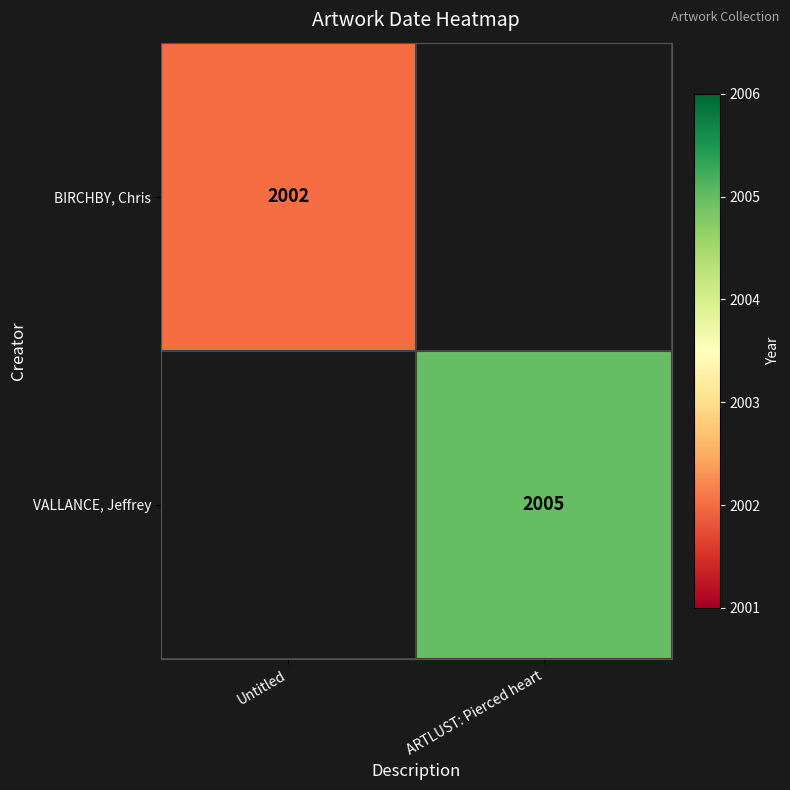

The value of VALLANCE, Jeffrey at ARTLUST: Pierced heart is 767. True or false?

False